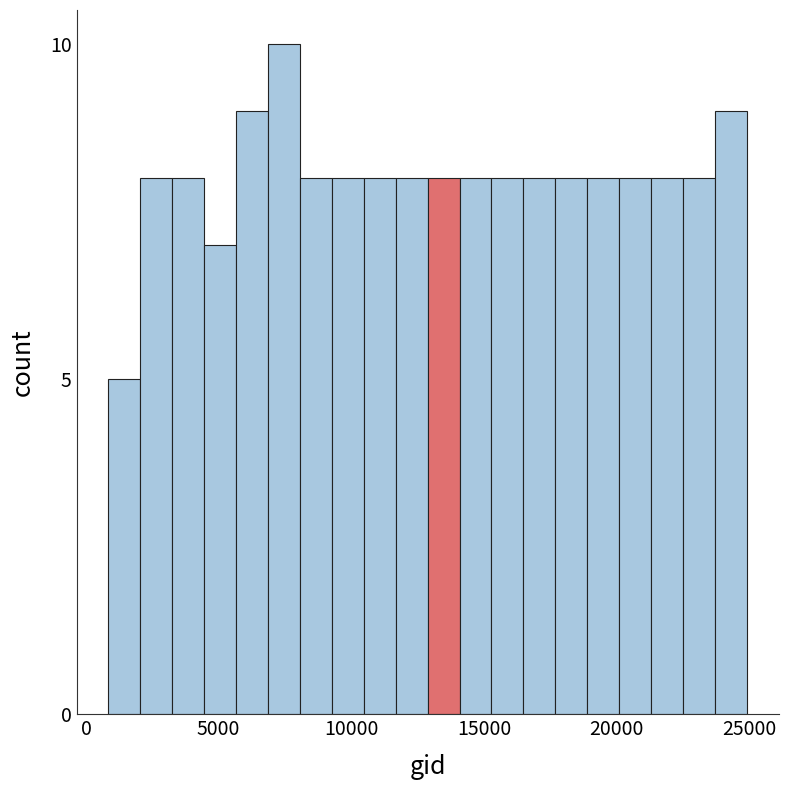

Around what value on the x-axis is the tallest bar? Give the approximate position of its centre, as read against the axis.

7500